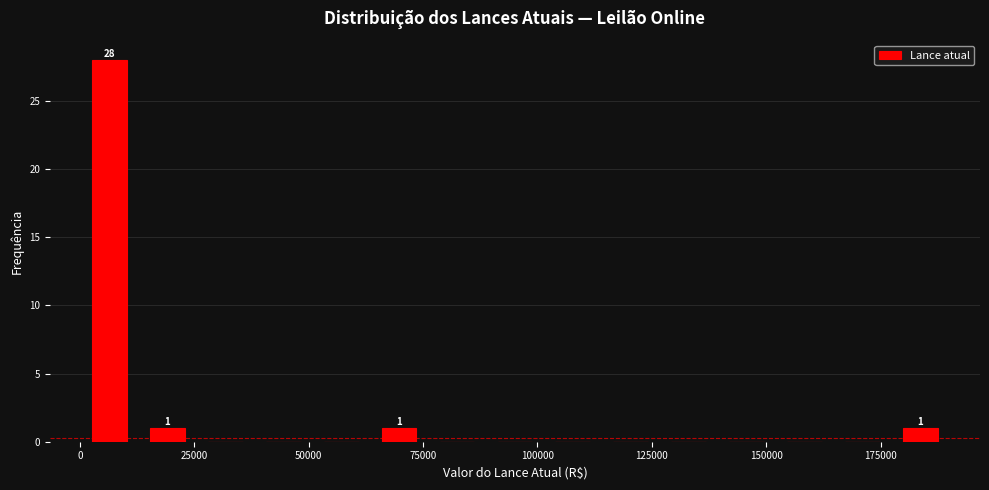

Around what value on the x-axis is the tallest bar? Give the approximate position of its centre, as read against the axis.

5000